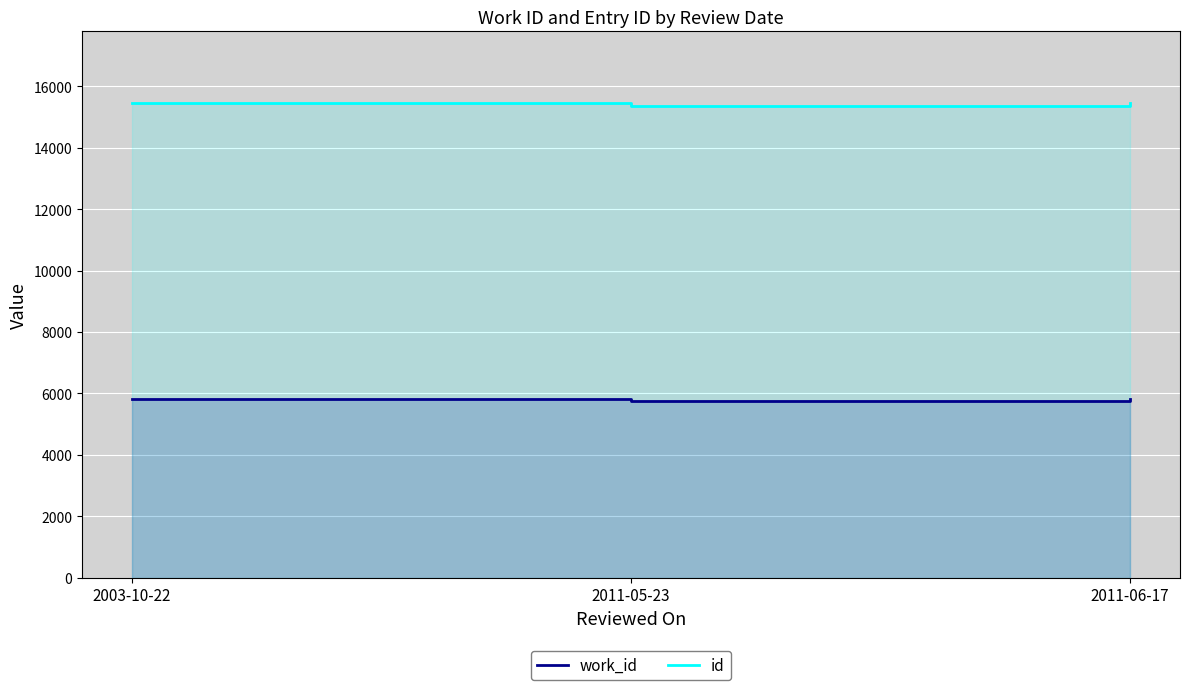

Which category has the lowest value in the work_id series?

2011-05-23